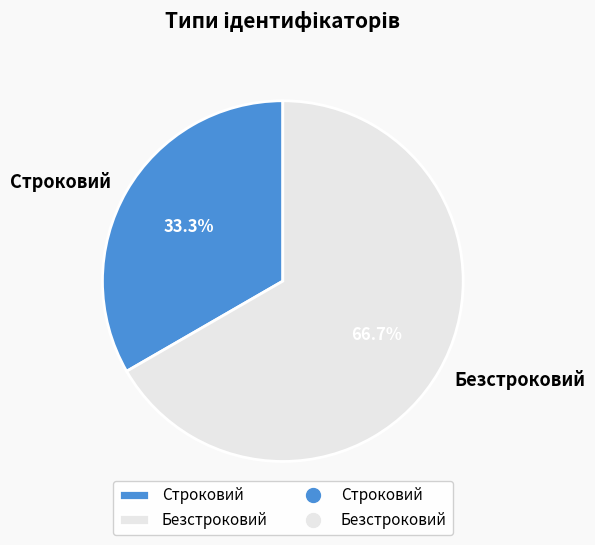

The Строковий slice represents 26% of the pie. True or false?

False